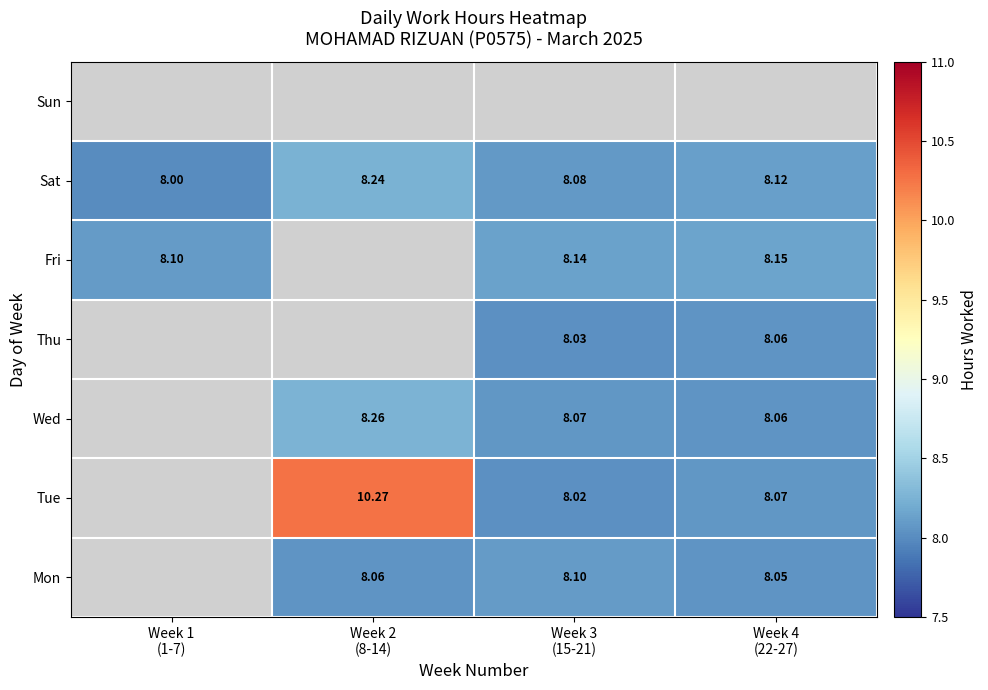

At which label does Wed reach its minimum?

Week 1 (1-7)